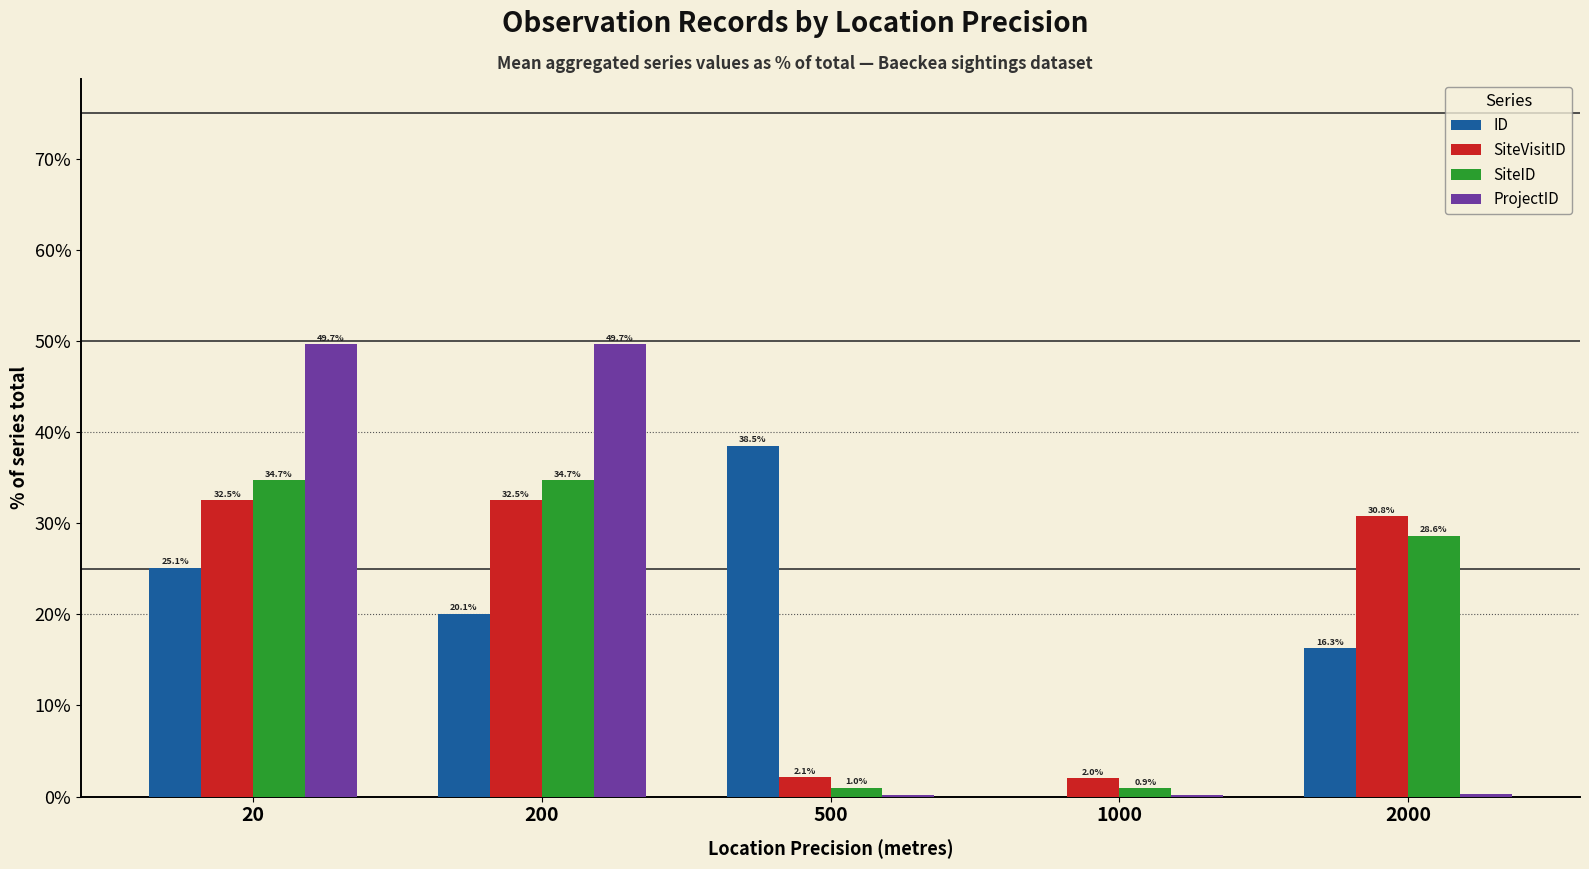

What value does the ID series have at 200?

20.1